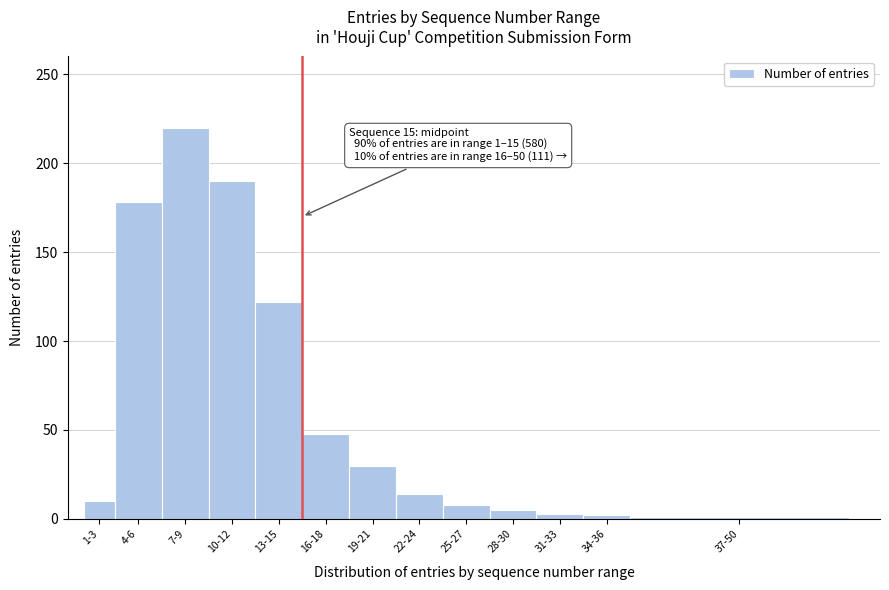

What is the maximum value shown in the chart?

220